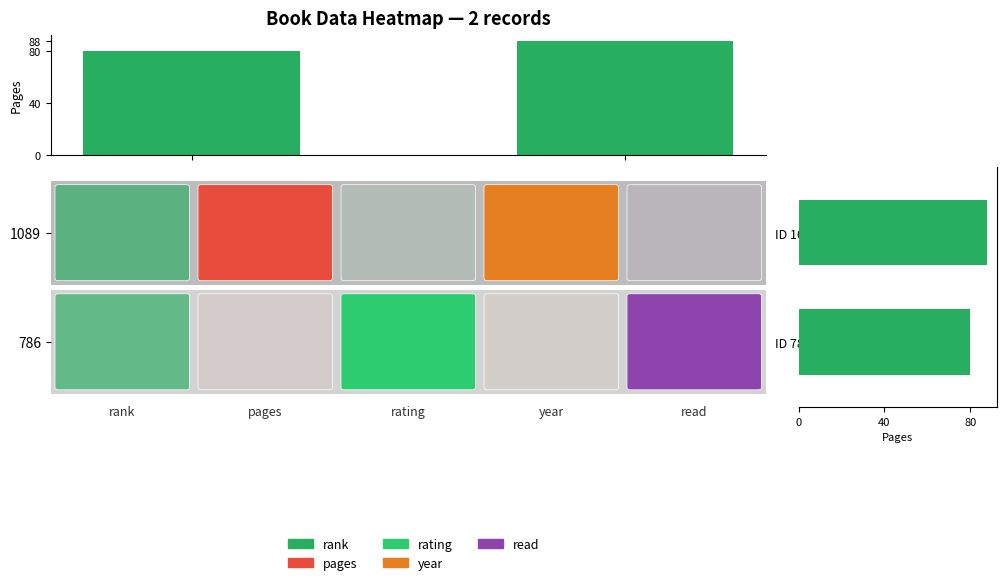

List the labels in order of value, largest first.

1089, 786